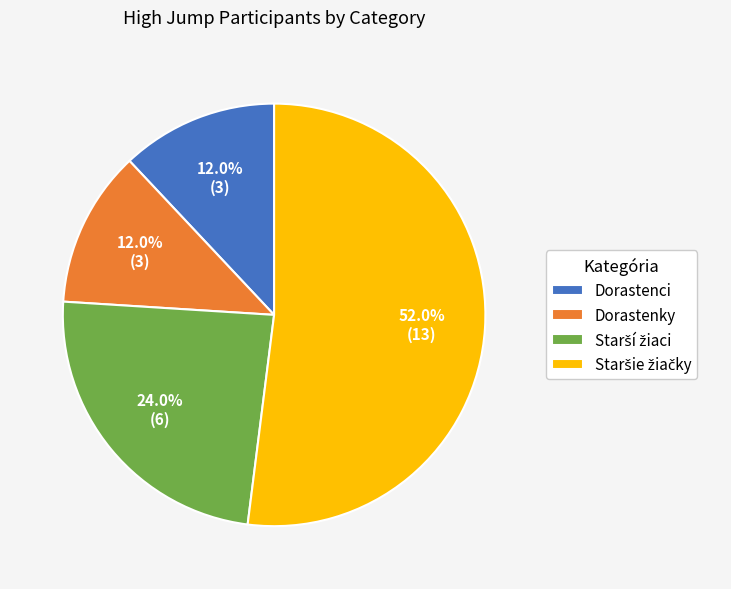

Count the number of slices in the pie.

4